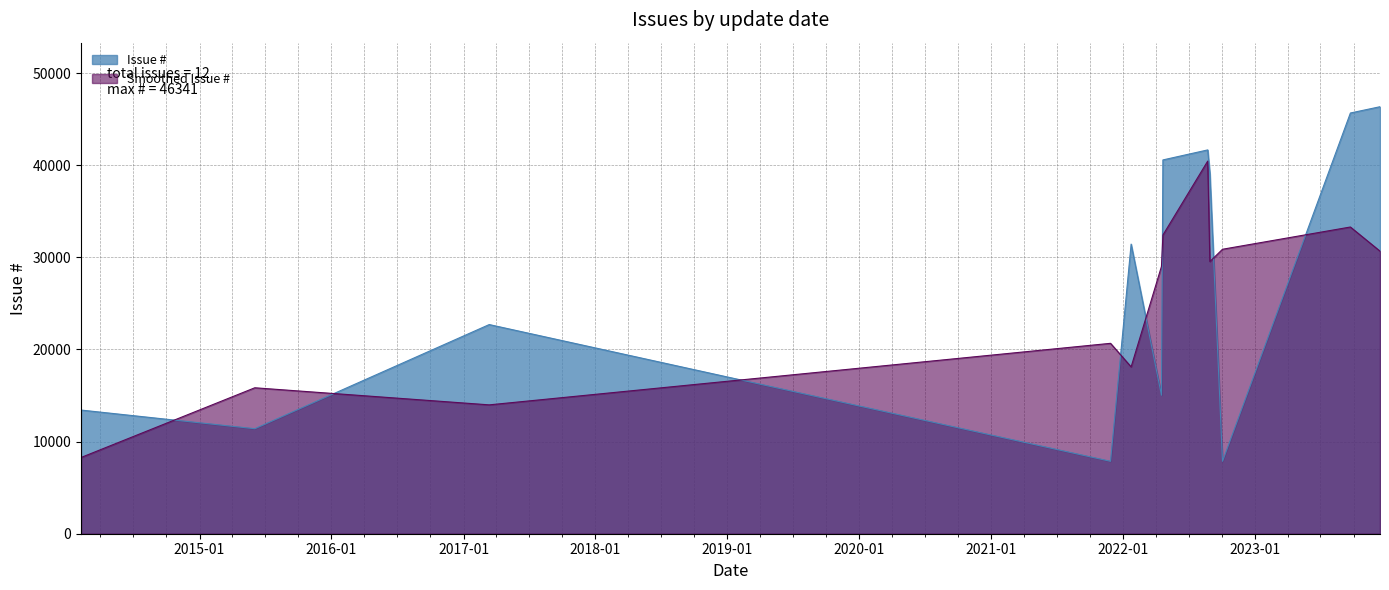

List the labels in order of value, smallest first.

2021-11-27, 2022-10-03, 2015-06-03, 2014-02-07, 2022-04-17, 2017-03-13, 2022-01-23, 2022-08-29, 2022-04-21, 2022-08-23, 2023-09-22, 2023-12-13